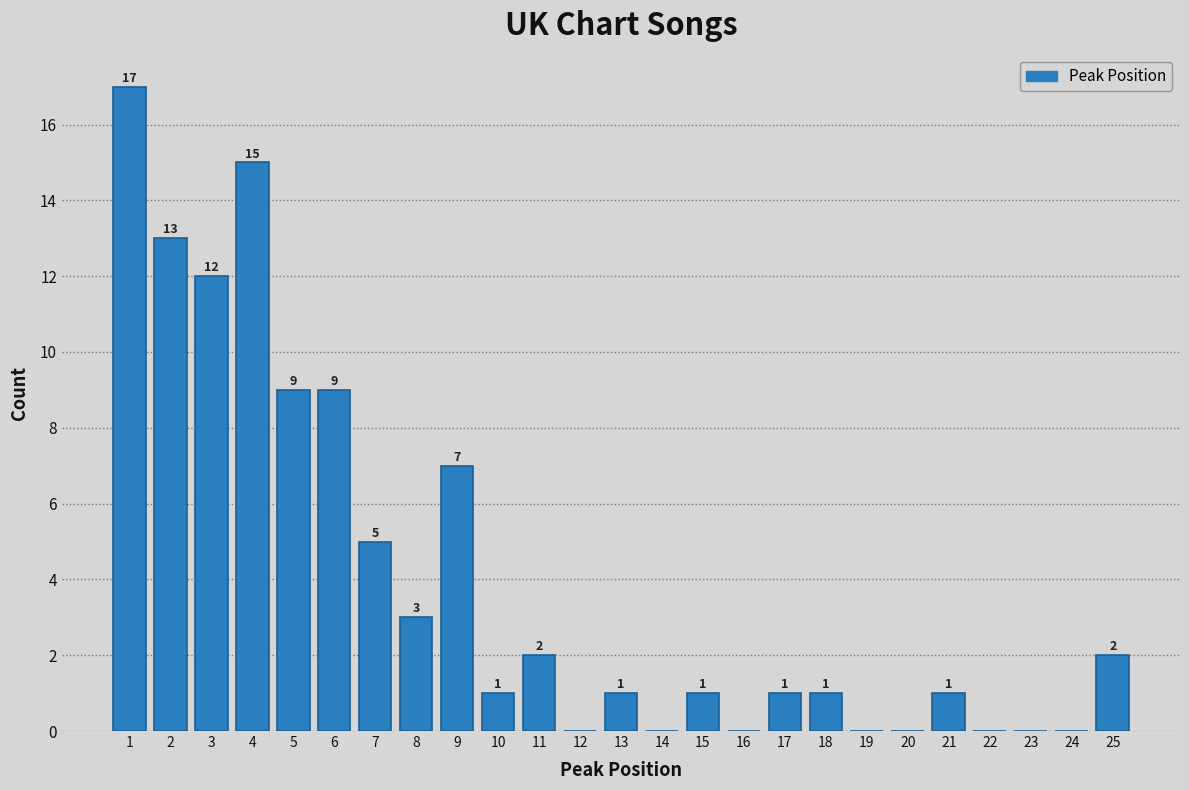

Is it true that the value at 6 is 9?

True